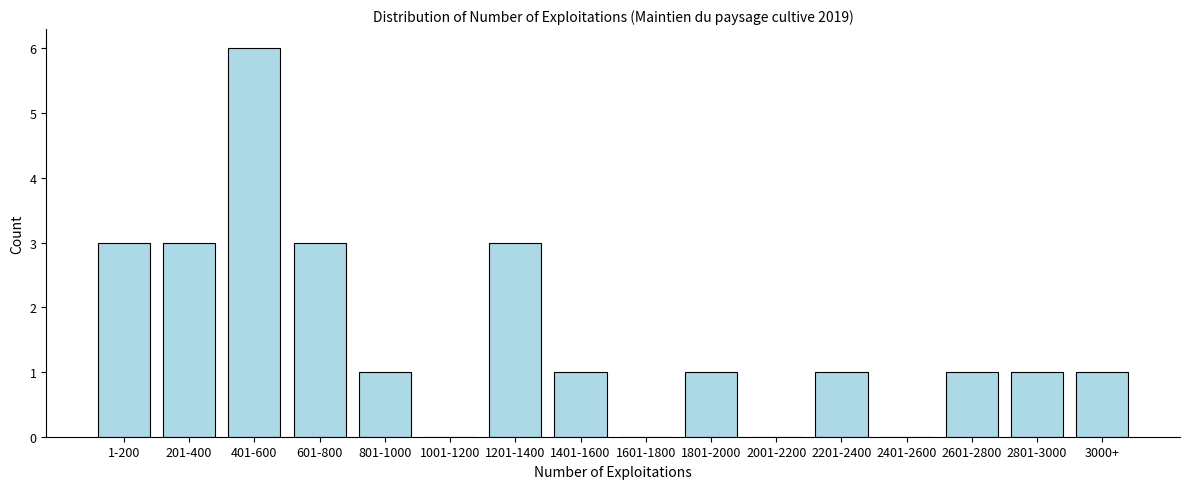

Reading right to left, list all the values displayed in this chart.

3000+=1	2801-3000=1	2601-2800=1	2401-2600=0	2201-2400=1	2001-2200=0	1801-2000=1	1601-1800=0	1401-1600=1	1201-1400=3	1001-1200=0	801-1000=1	601-800=3	401-600=6	201-400=3	1-200=3